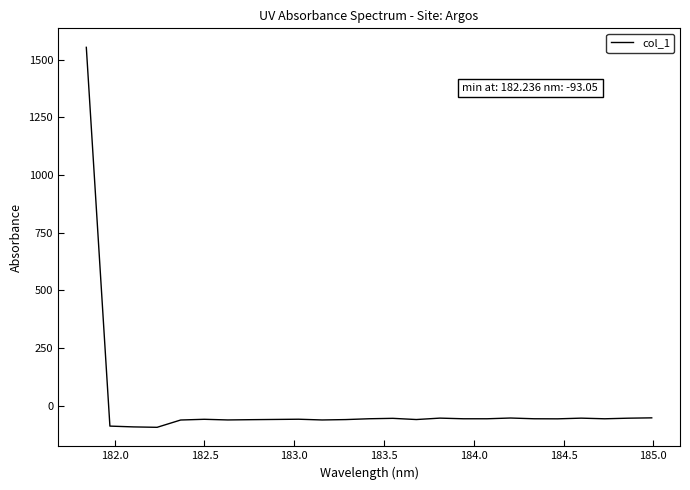

What is the smallest value displayed?

-93.0